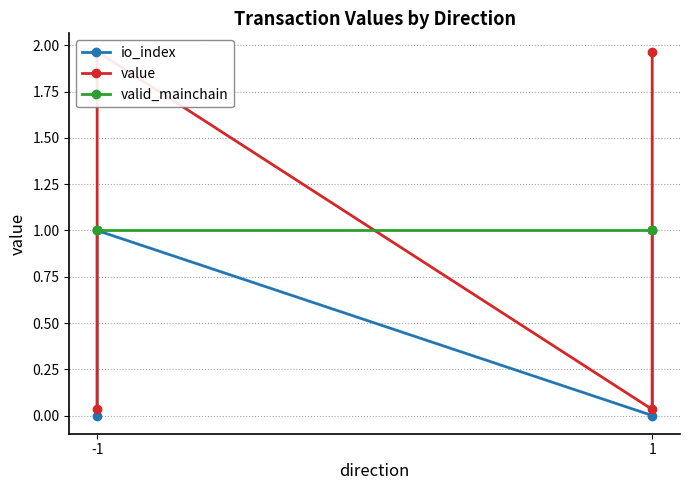

Where does the value series first go above 1?

-1